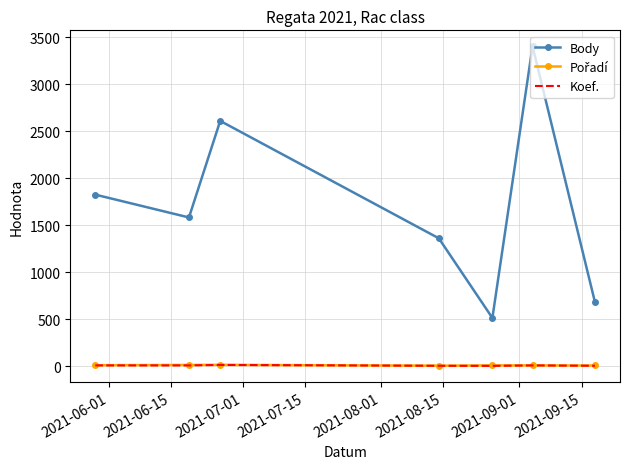

True or false: Koef. and Body intersect in this chart.

False